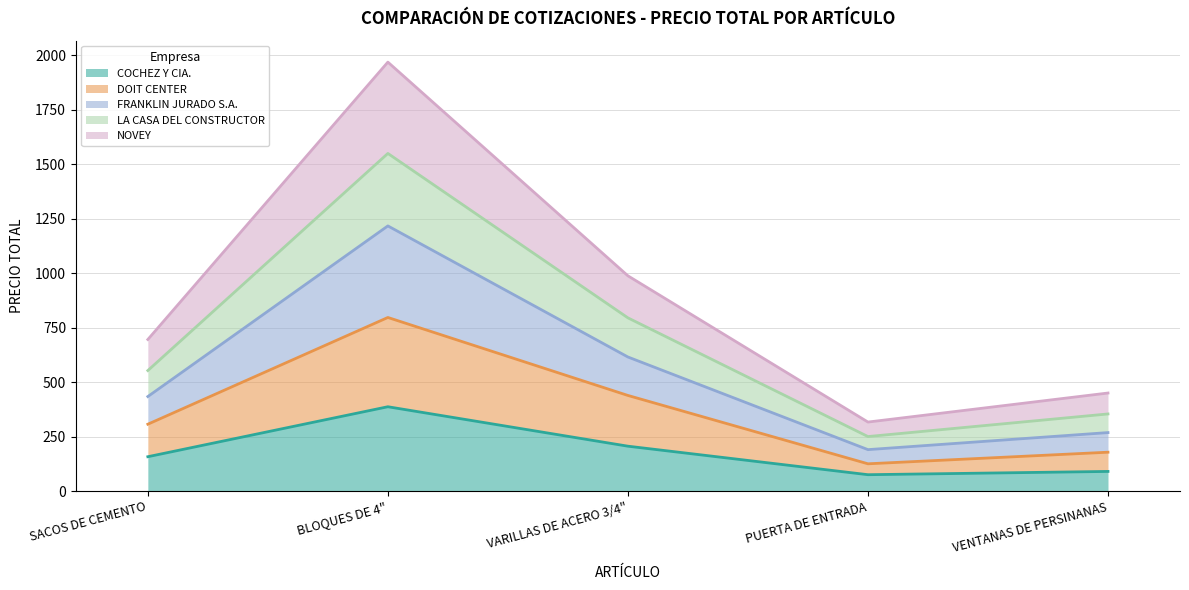

At which category is the sum across all series the highest?

BLOQUES DE 4"